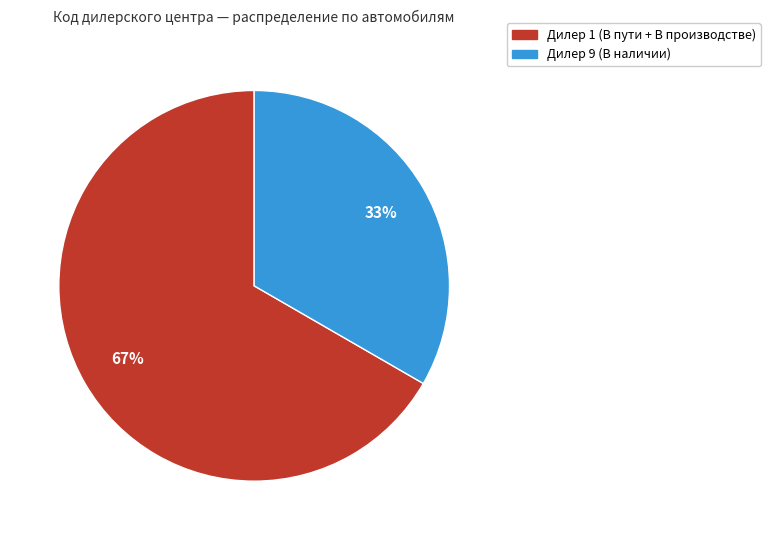

To the nearest percent, what is the average slice percentage?

50%